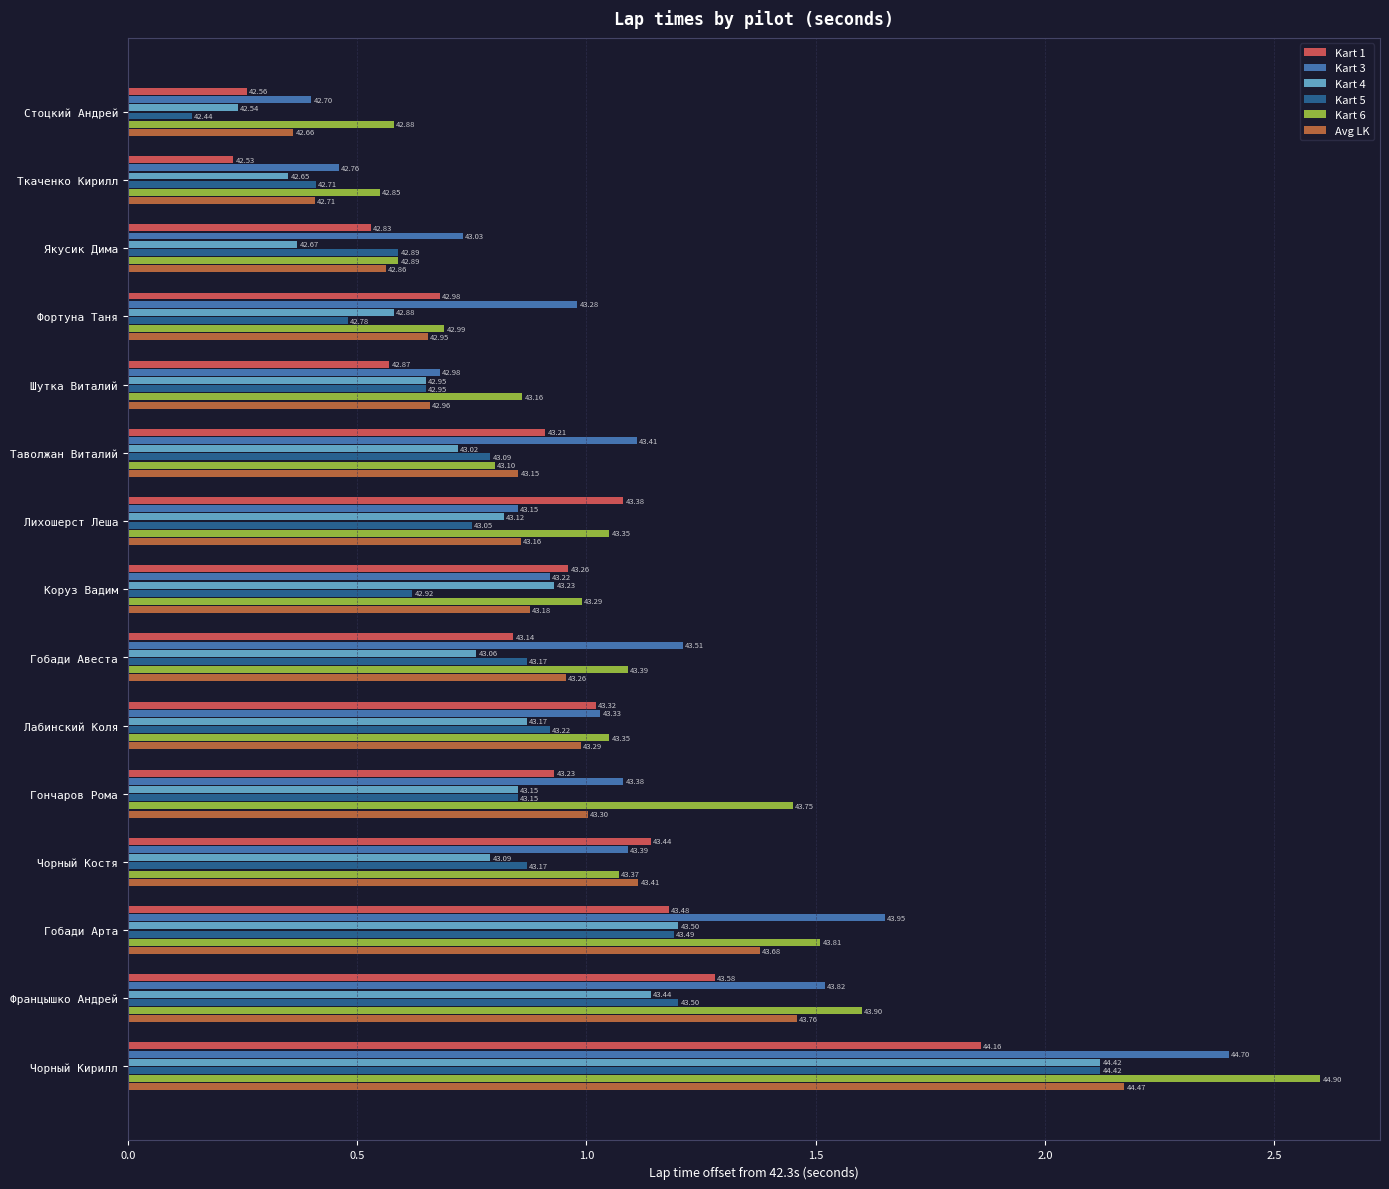

What are all the series names shown in the legend?

Kart 1, Kart 3, Kart 4, Kart 5, Kart 6, Avg LK